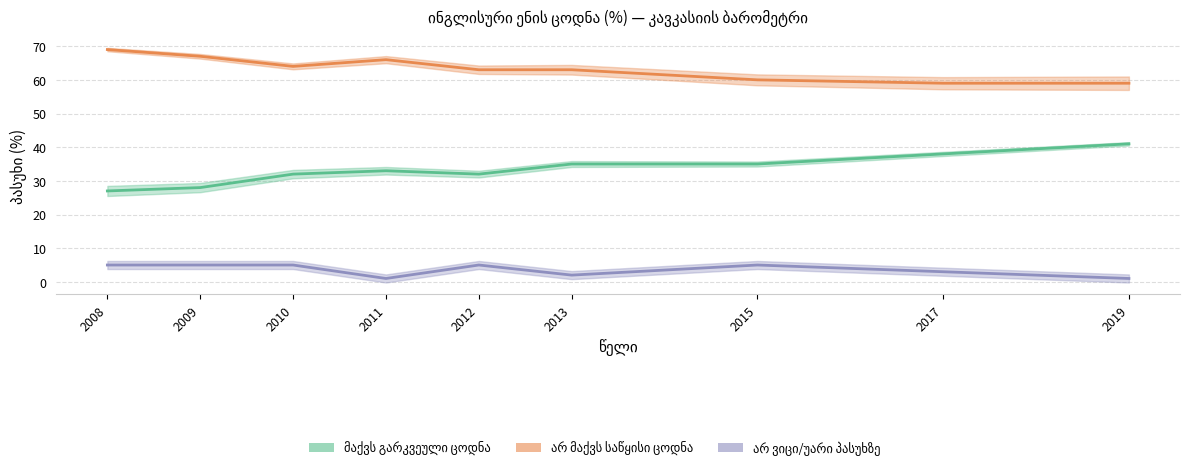

At which category does არ ვიცი/უარი პასუხზე reach its first local valley?

2011